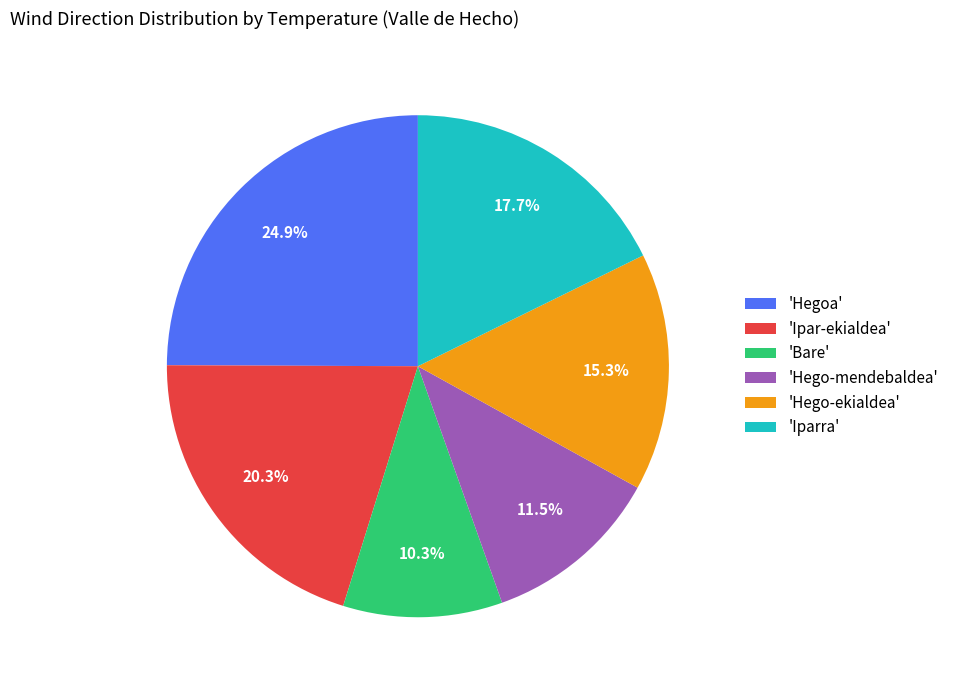

Does 'Hego-mendebaldea' represent more than half of the total?

No